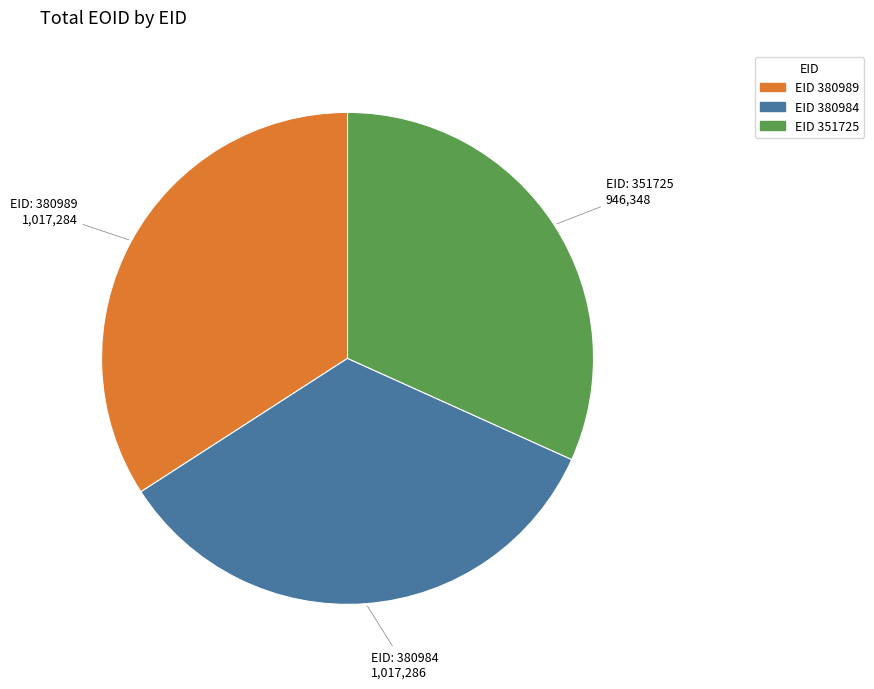

Is there a majority slice in this chart?

No